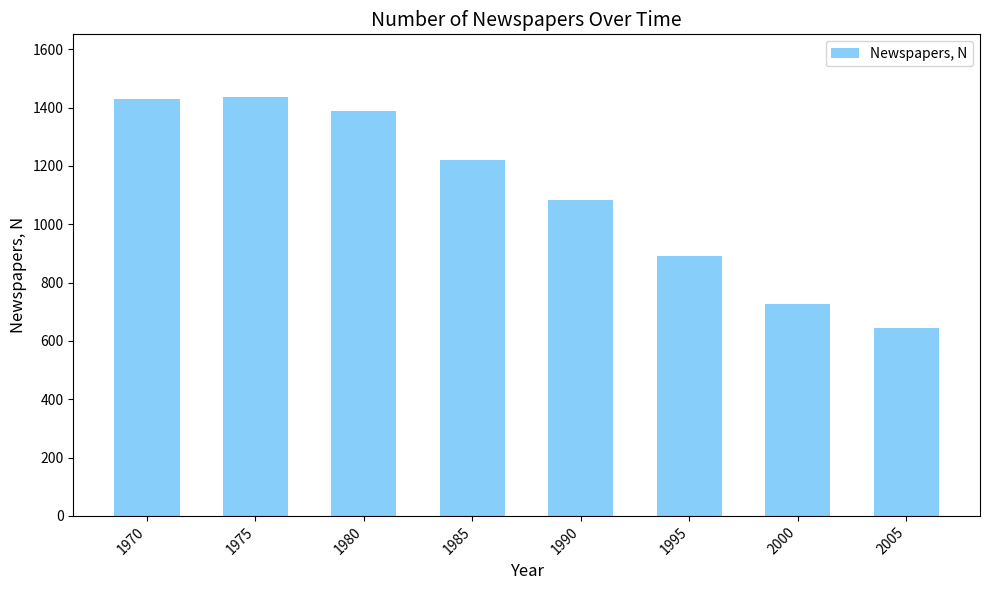

What is the change in value from 1980 to 1985?

-168